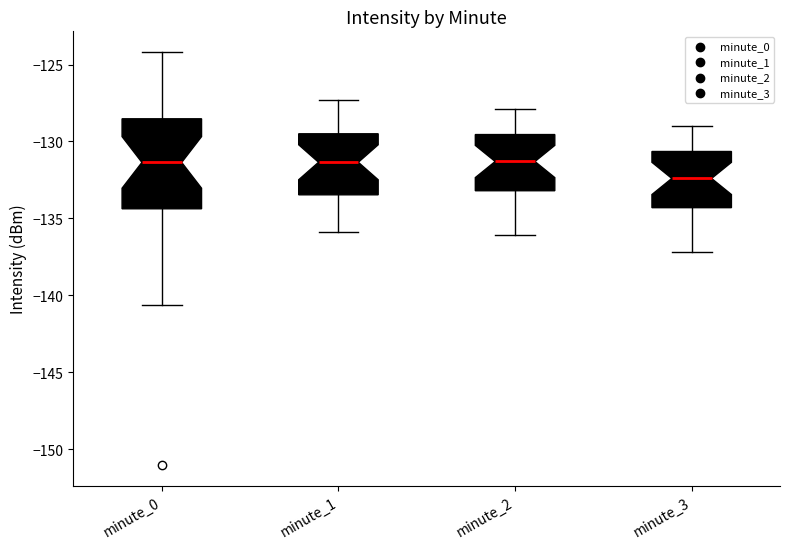

Which box is the tallest, from its lower edge to its upper edge?

minute_0